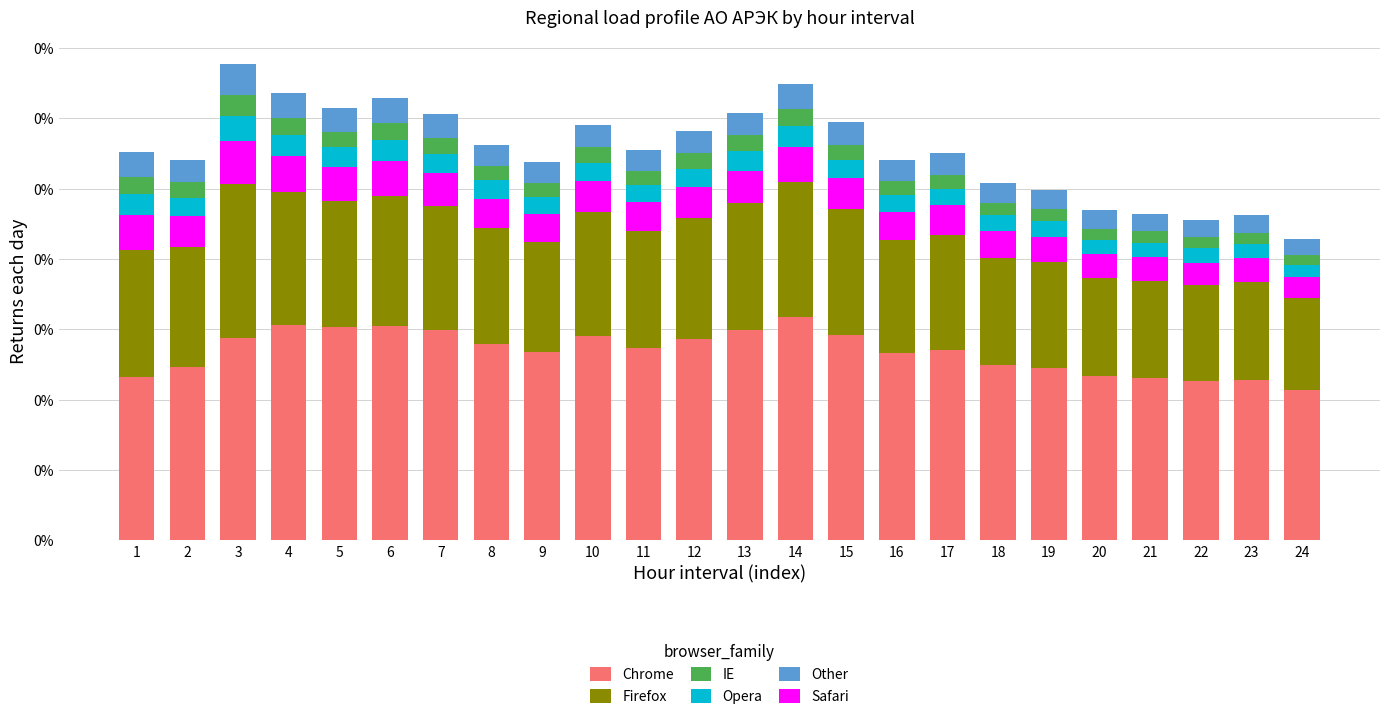

Which series changed the most between 4 and 19?

Chrome